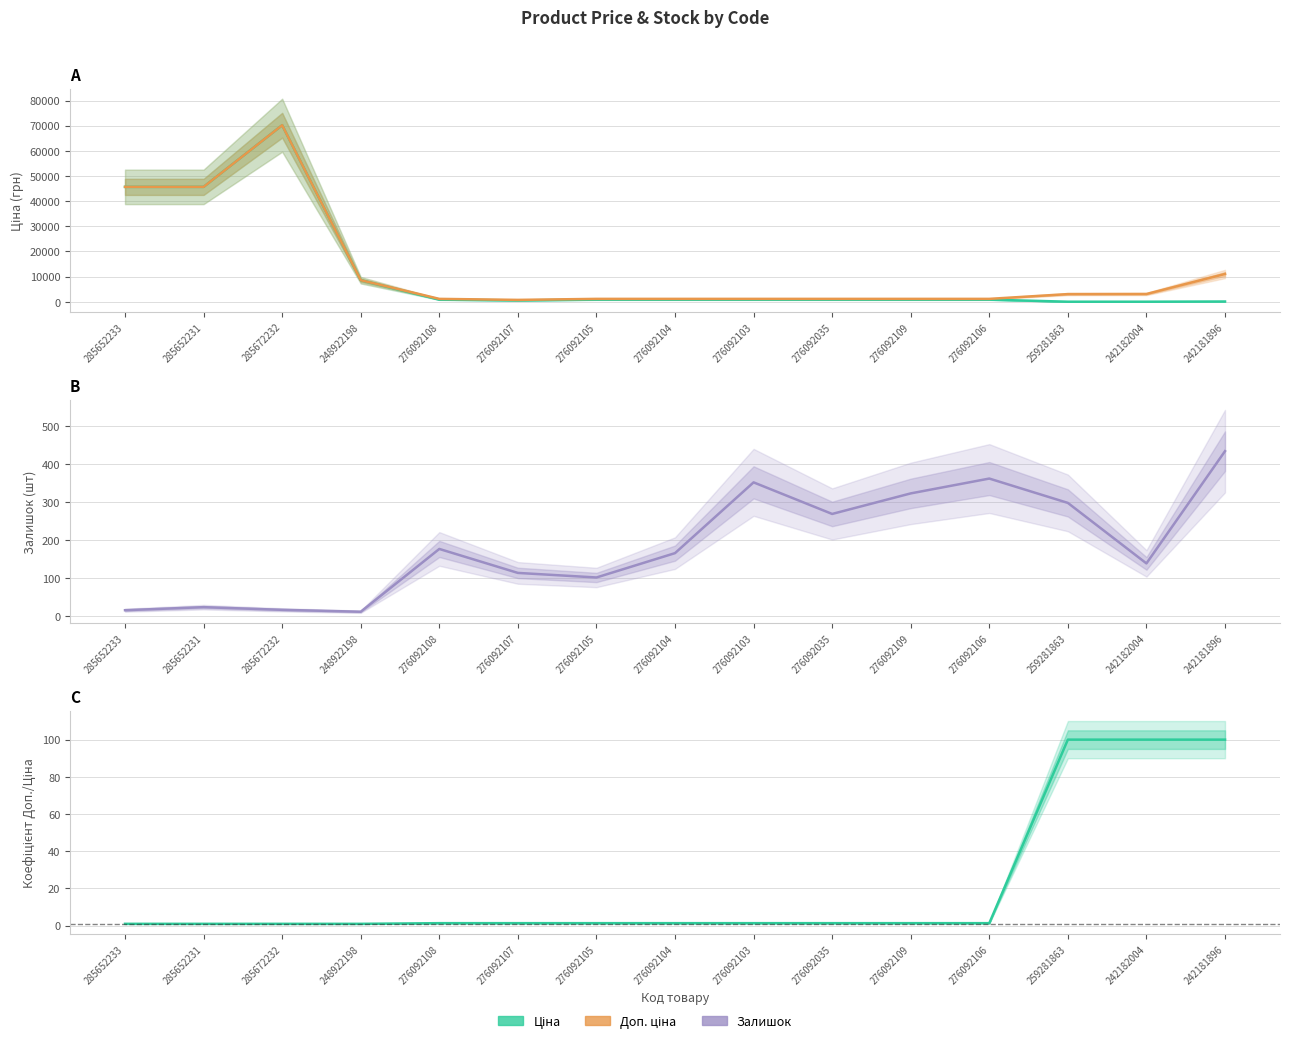

The value of Доп. ціна at 276092035 is 656.9. True or false?

False